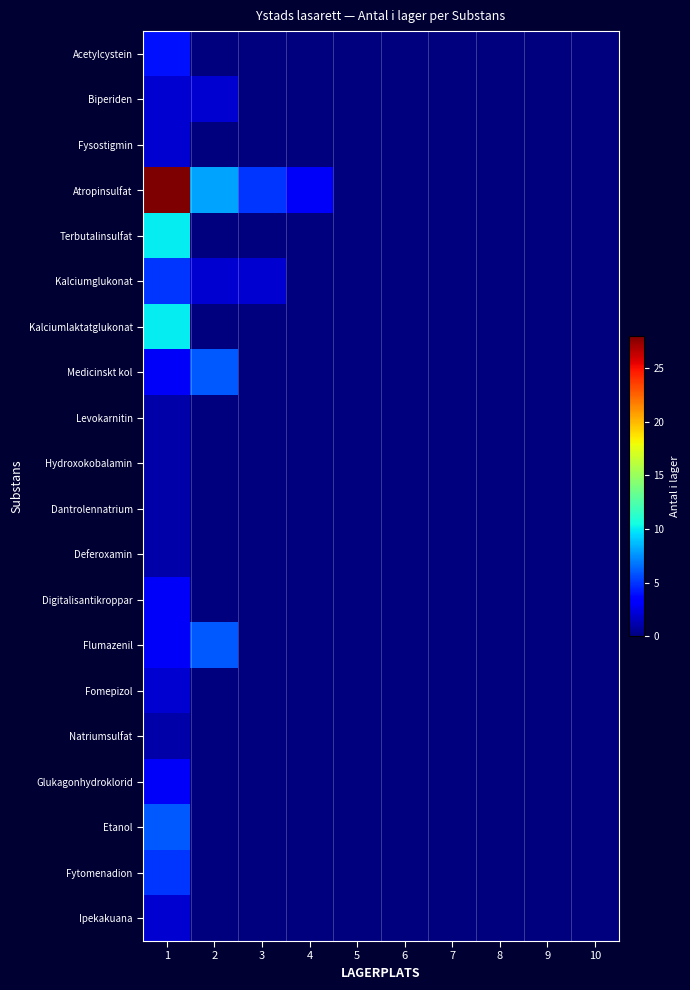

Which has a higher value, 2 or 8?

2